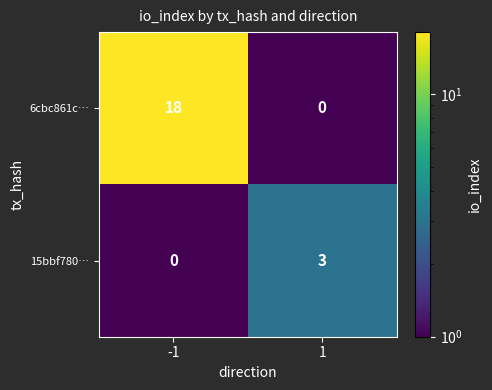

True or false: 6cbc861c… has a value of 24 at -1.

False